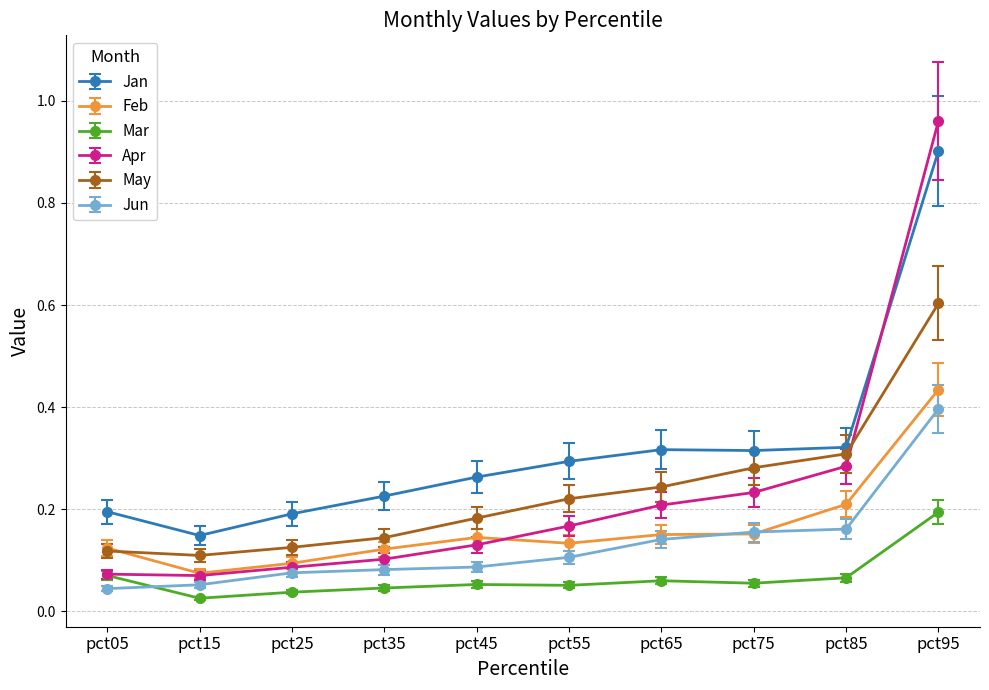

At which label does Feb reach its peak?

pct95